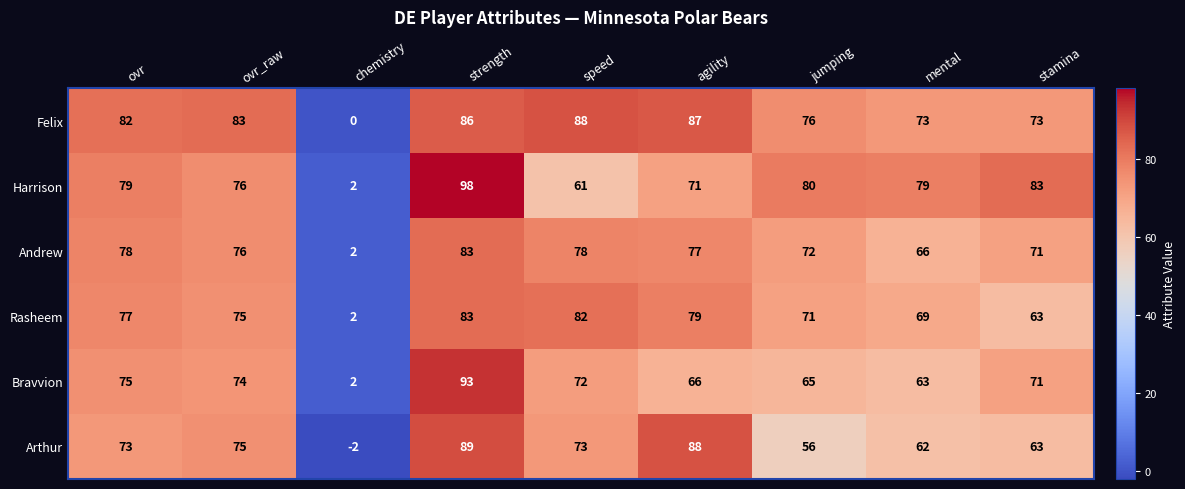

Which series has the largest total across all categories?

Felix